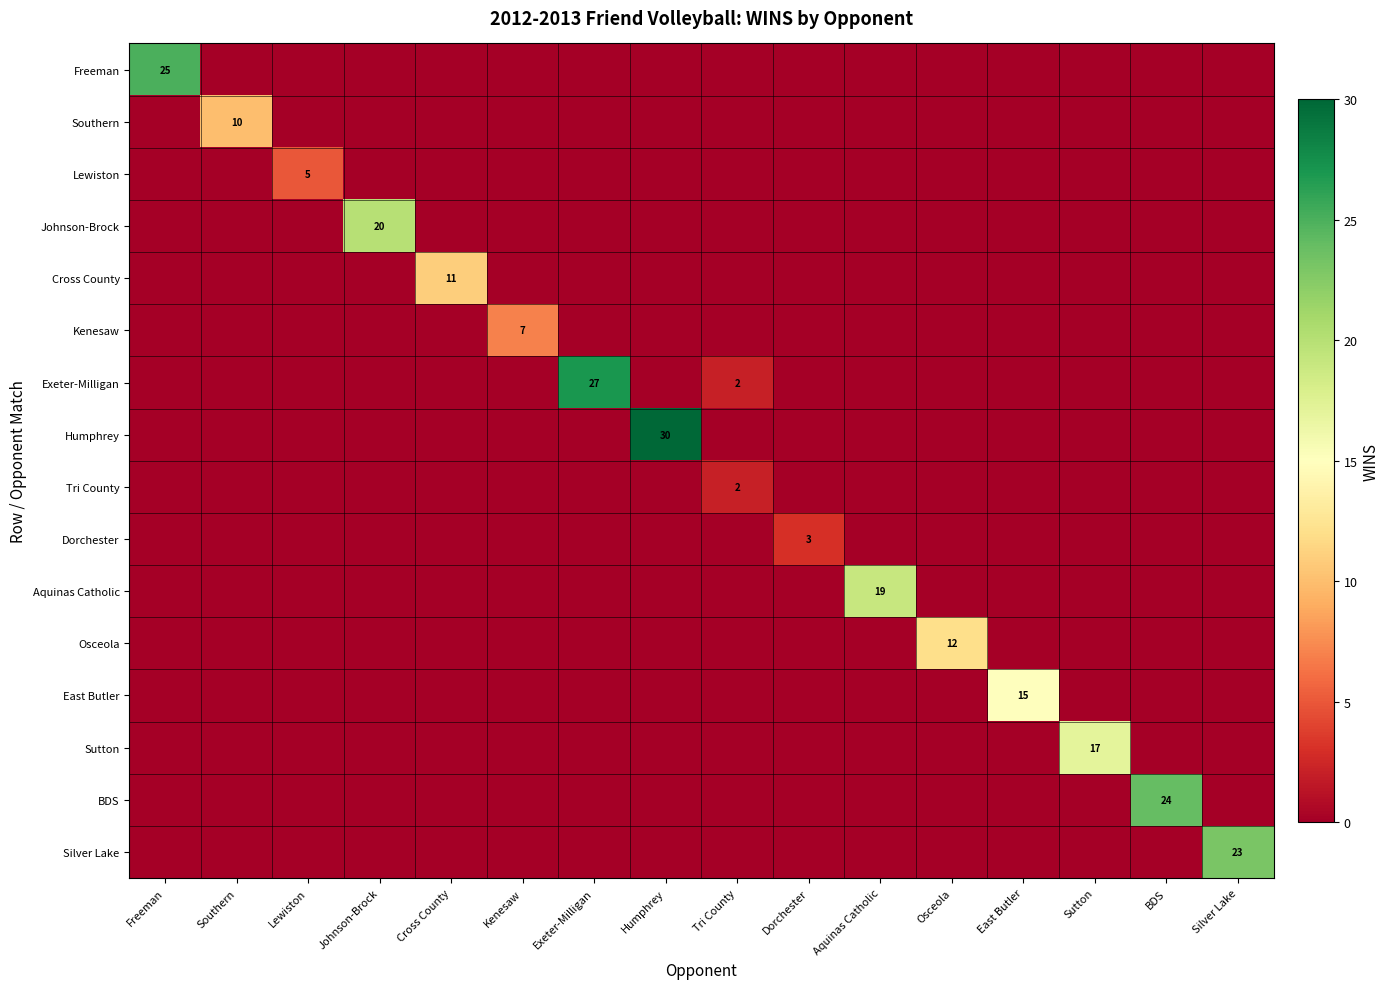

What is the difference between the second highest and second lowest values in the Exeter-Milligan series?

2